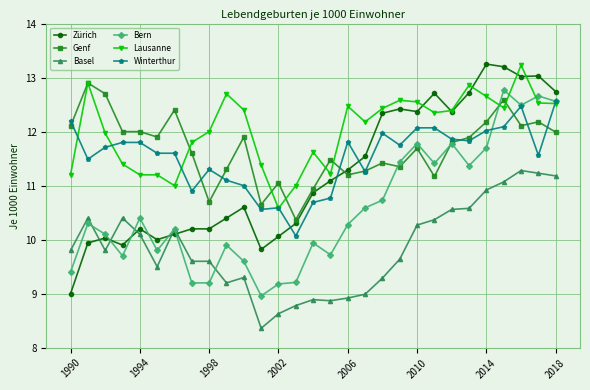

Count the number of categories in the chart.

29